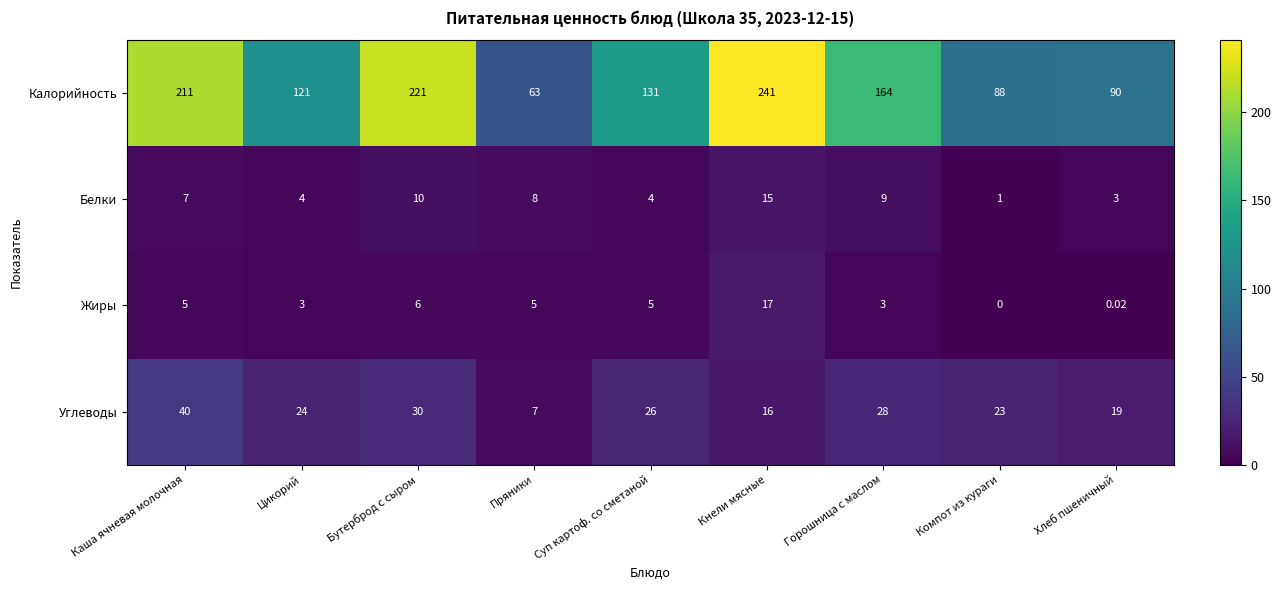

At which label is Углеводы closest to 23?

Компот из кураги